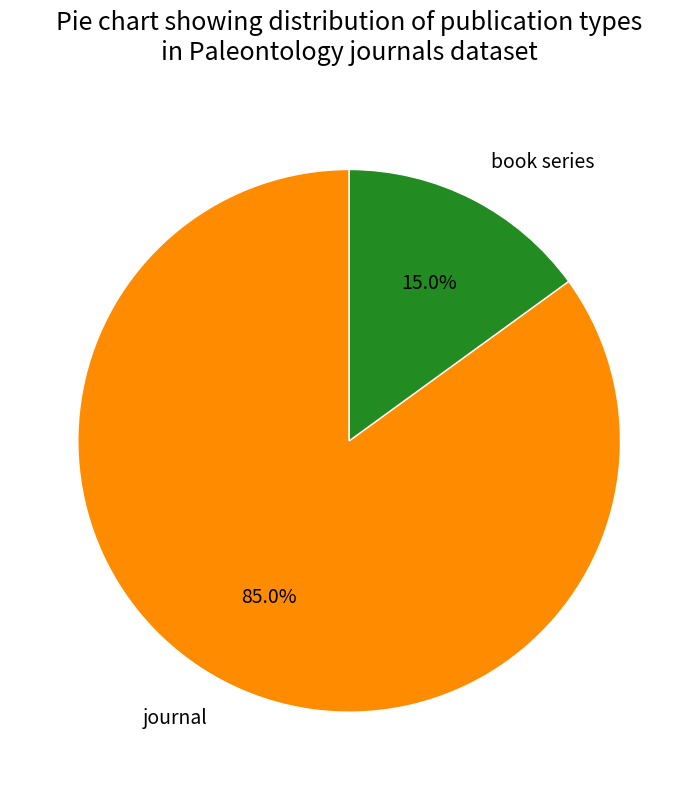

What is the smallest slice in the pie chart?

book series